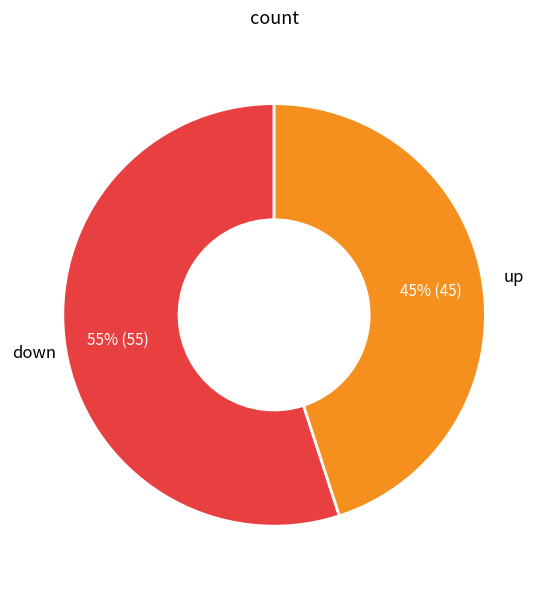

To the nearest percent, what is the average slice percentage?

50%